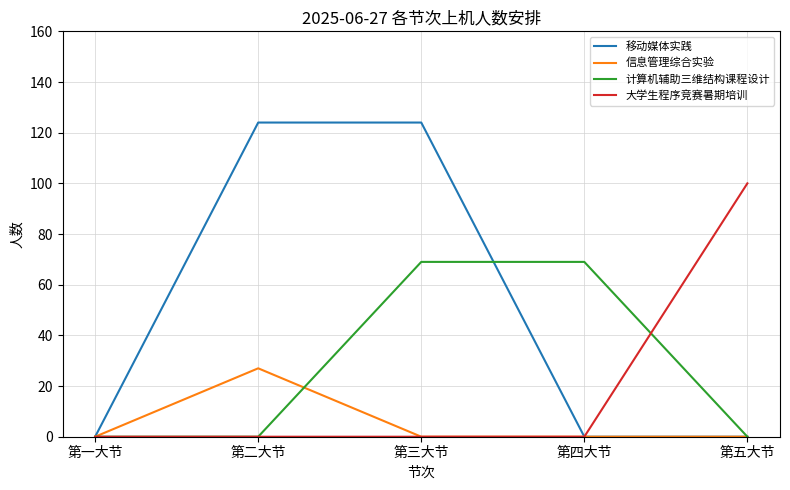

Which series changed the most between 第一大节 and 第四大节?

计算机辅助三维结构课程设计